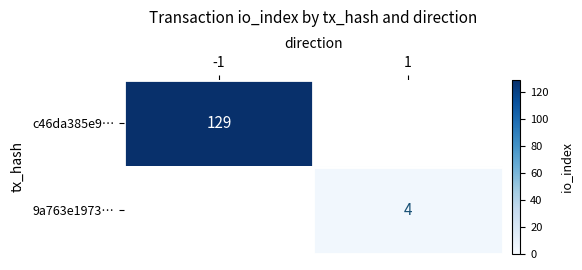

The 9a763e1973… series shows 3 at 1. True or false?

False